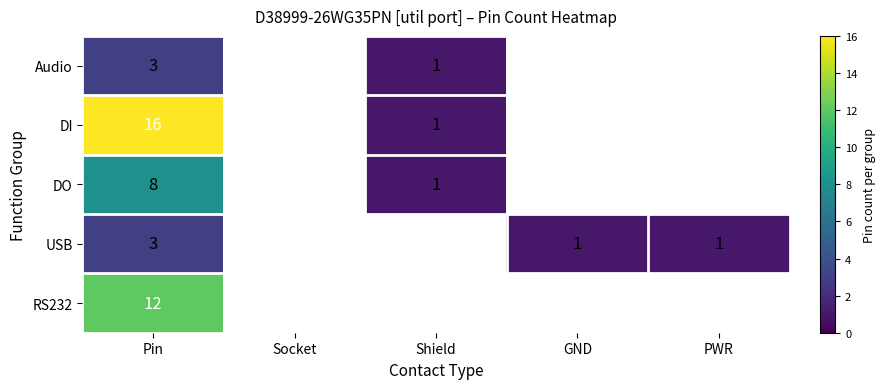

True or false: USB has a value of 1 at PWR.

True